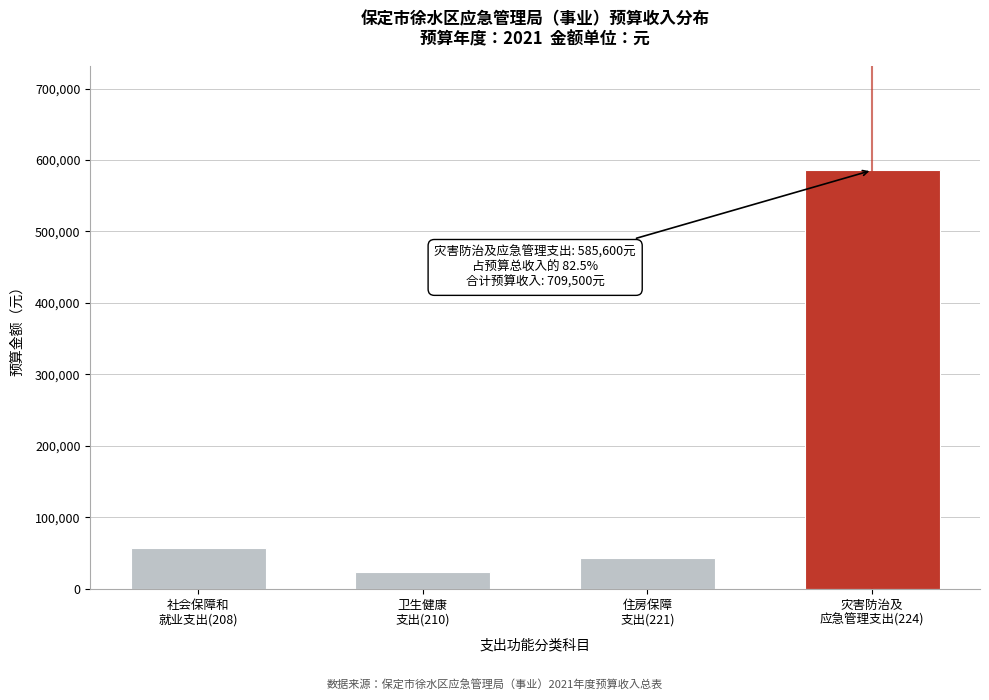

Reading left to right, transcribe all the data shown in this chart.

57500	23300	43100	585600